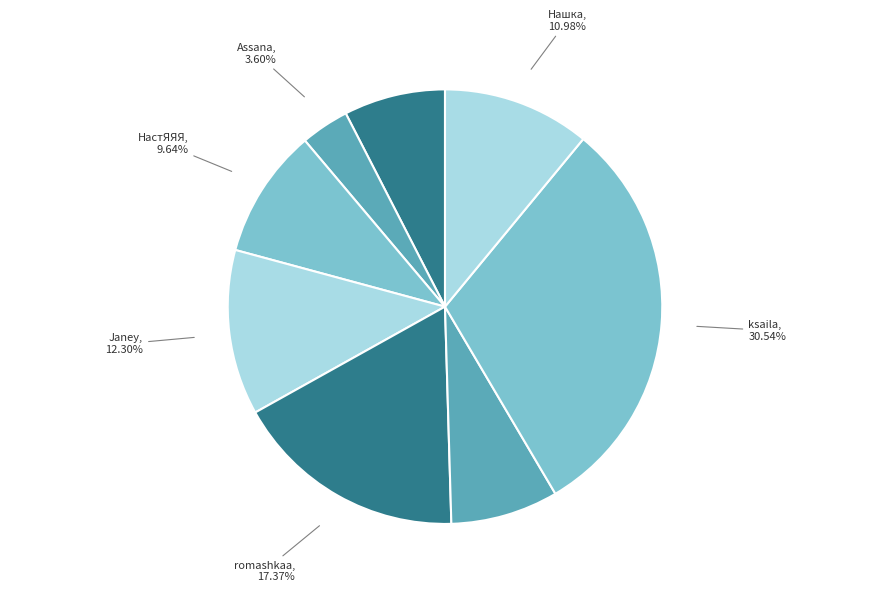

How many slices are in this pie chart?

8